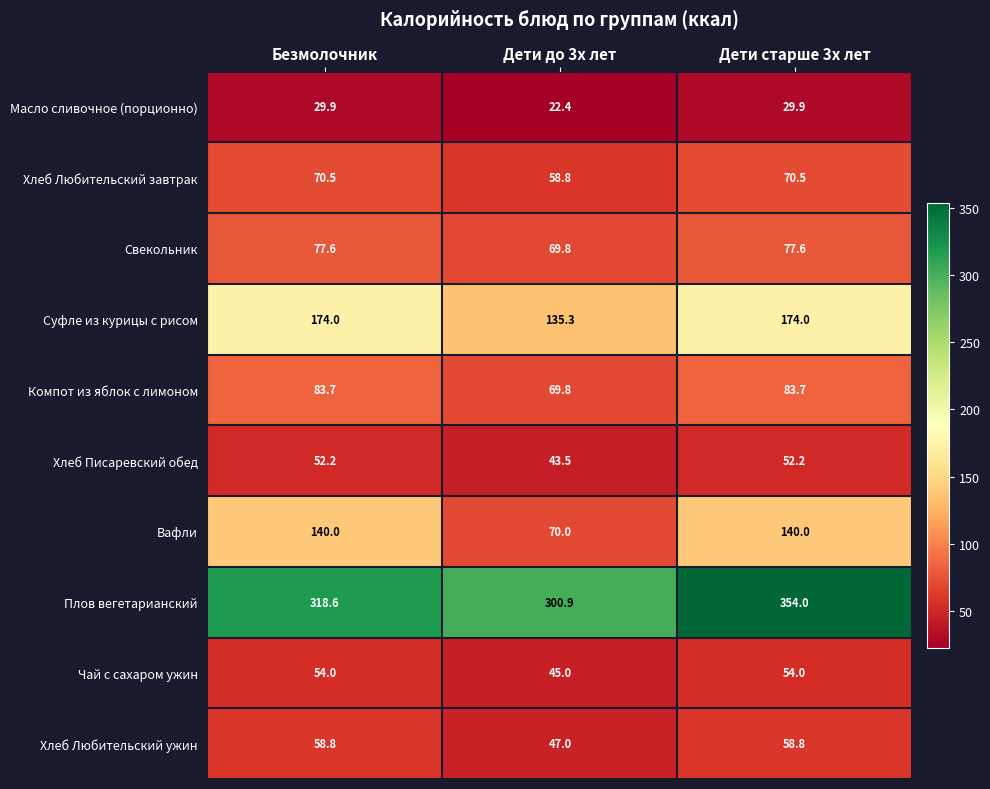

At how many categories does at least one series exceed 303?

2